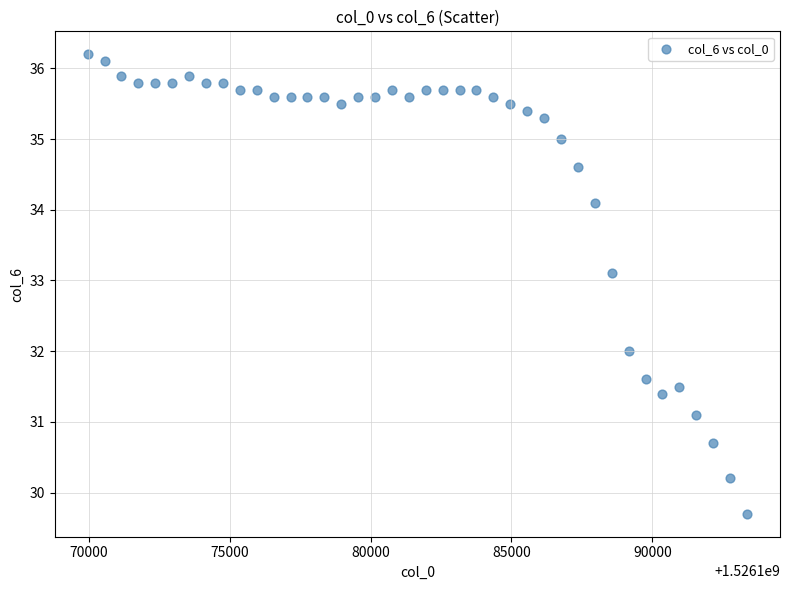

What is the range of X values (max minus min)?

23404.0